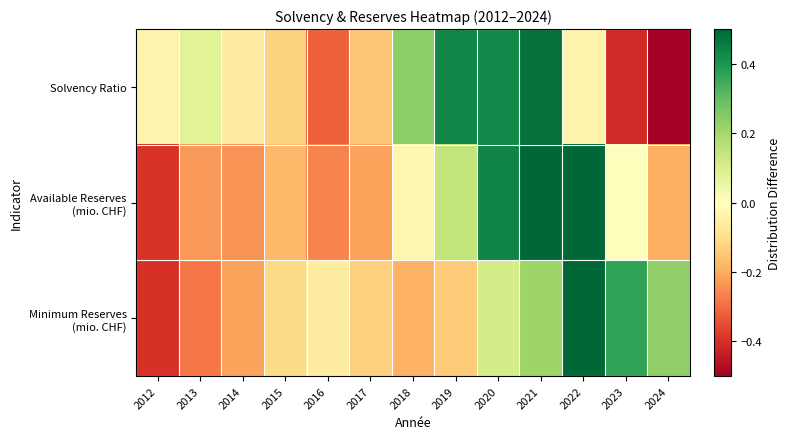

Which label corresponds to the smallest value in the chart?

2024